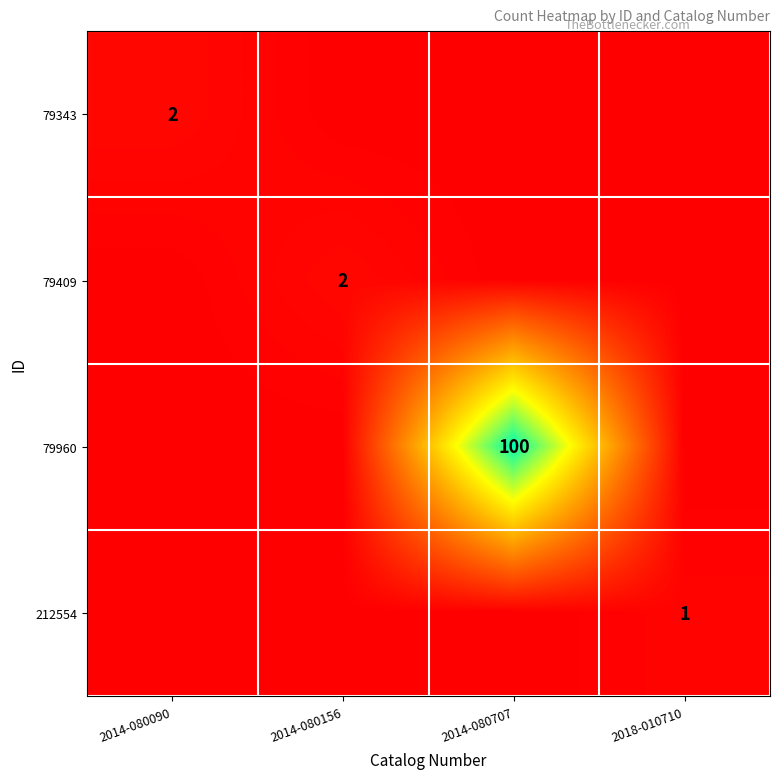

The 79960 series shows 100 at 2014-080707. True or false?

True